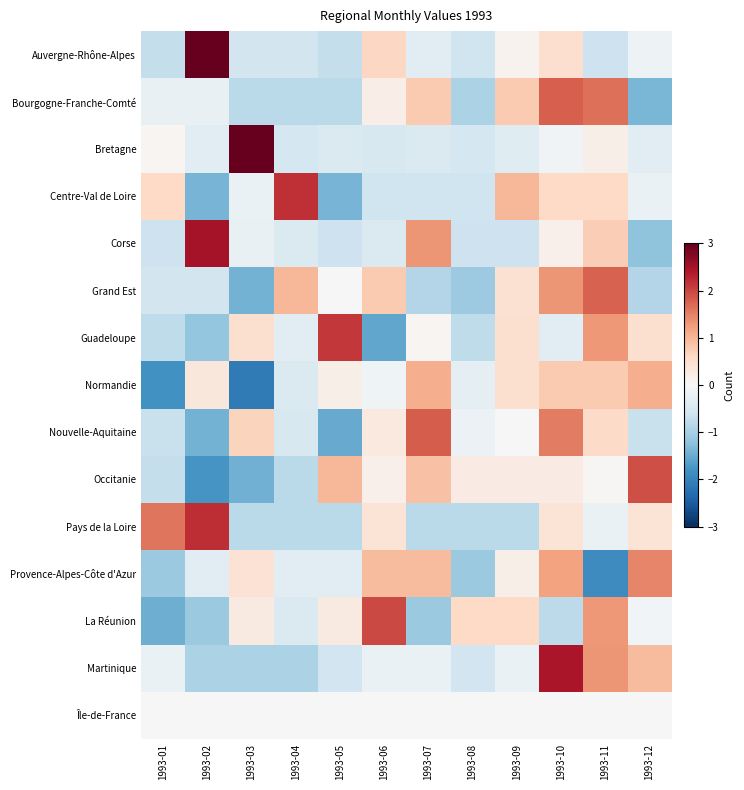

What is the minimum value shown in the chart?

-2.1